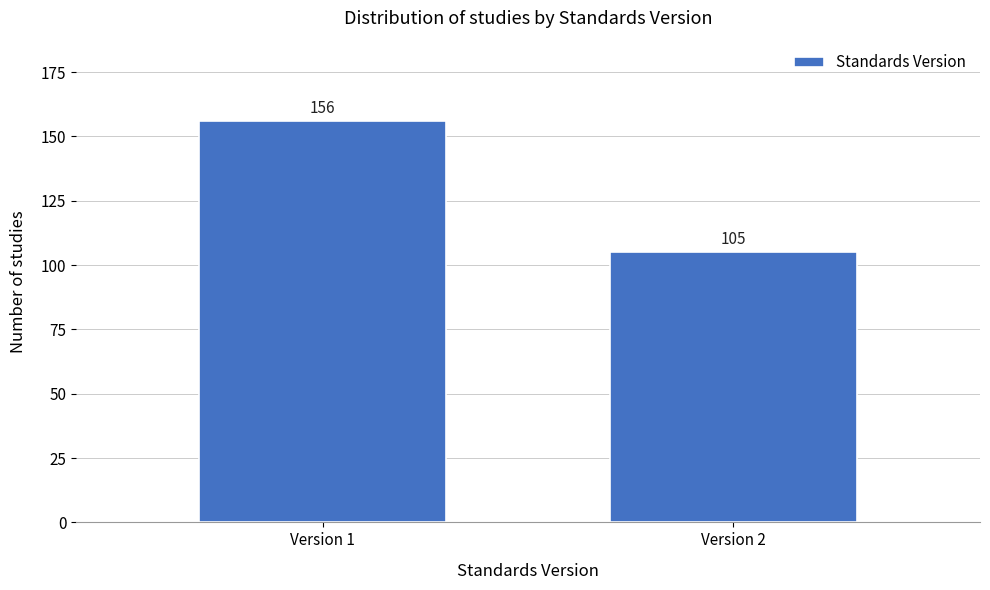

Reading left to right, what are all the values shown in this chart?

Version 1=156	Version 2=105